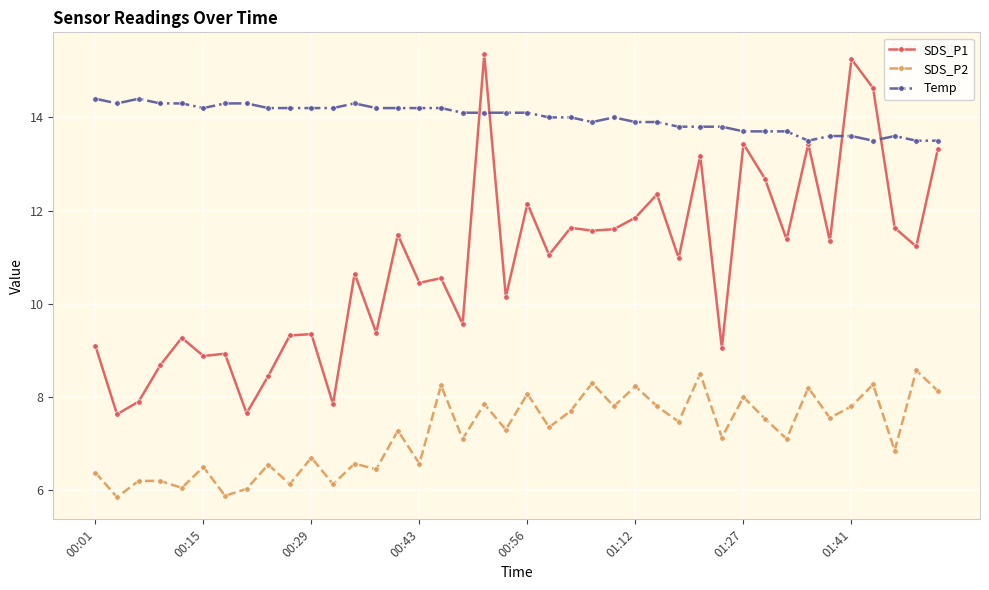

Is this an area chart (filled region under the line)?

No